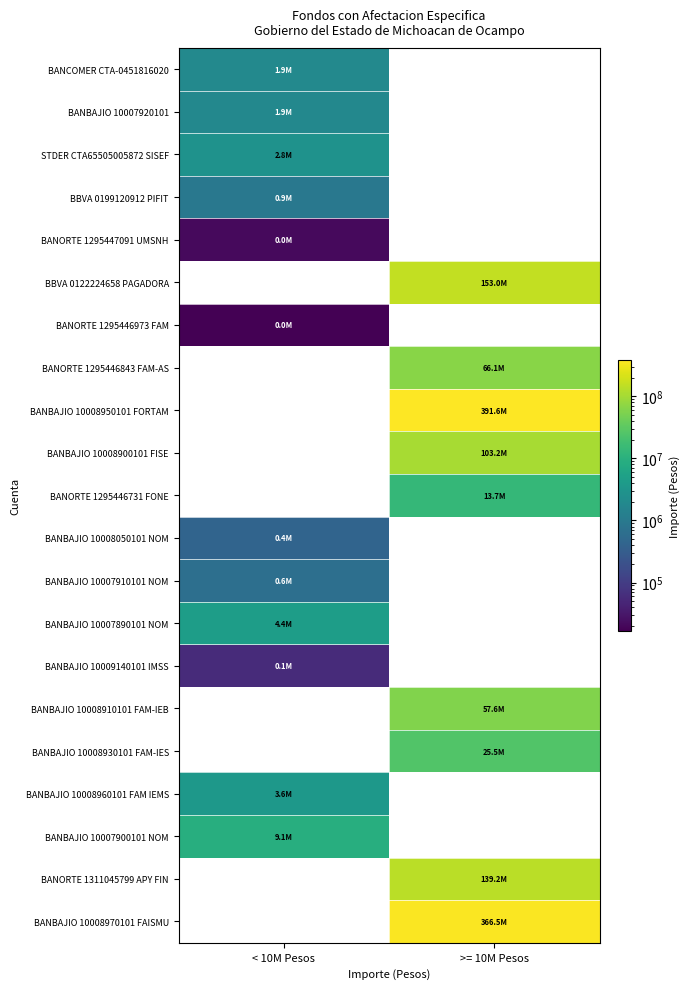

Reading left to right, list all the values displayed in this chart.

BANCOMER CTA-0451816020: < 10M Pesos=1876803.4	>= 10M Pesos=0.0
BANBAJIO 10007920101: < 10M Pesos=1855282.7	>= 10M Pesos=0.0
STDER CTA65505005872 SISEF: < 10M Pesos=2763987.6	>= 10M Pesos=0.0
BBVA 0199120912 PIFIT: < 10M Pesos=915193.2	>= 10M Pesos=0.0
BANORTE 1295447091 UMSNH: < 10M Pesos=20991.8	>= 10M Pesos=0.0
BBVA 0122224658 PAGADORA: < 10M Pesos=0.0	>= 10M Pesos=153005356.2
BANORTE 1295446973 FAM: < 10M Pesos=16503.5	>= 10M Pesos=0.0
BANORTE 1295446843 FAM-AS: < 10M Pesos=0.0	>= 10M Pesos=66067470.2
BANBAJIO 10008950101 FORTAM: < 10M Pesos=0.0	>= 10M Pesos=391575101.1
BANBAJIO 10008900101 FISE: < 10M Pesos=0.0	>= 10M Pesos=103239047.7
BANORTE 1295446731 FONE: < 10M Pesos=0.0	>= 10M Pesos=13662405.1
BANBAJIO 10008050101 NOM: < 10M Pesos=424277.4	>= 10M Pesos=0.0
BANBAJIO 10007910101 NOM: < 10M Pesos=648801.0	>= 10M Pesos=0.0
BANBAJIO 10007890101 NOM: < 10M Pesos=4441147.9	>= 10M Pesos=0.0
BANBAJIO 10009140101 IMSS: < 10M Pesos=56128.5	>= 10M Pesos=0.0
BANBAJIO 10008910101 FAM-IEB: < 10M Pesos=0.0	>= 10M Pesos=57609507.1
BANBAJIO 10008930101 FAM-IES: < 10M Pesos=0.0	>= 10M Pesos=25516795.0
BANBAJIO 10008960101 FAM IEMS: < 10M Pesos=3588193.6	>= 10M Pesos=0.0
BANBAJIO 10007900101 NOM: < 10M Pesos=9106880.1	>= 10M Pesos=0.0
BANORTE 1311045799 APY FIN: < 10M Pesos=0.0	>= 10M Pesos=139218478.8
BANBAJIO 10008970101 FAISMU: < 10M Pesos=0.0	>= 10M Pesos=366472590.7